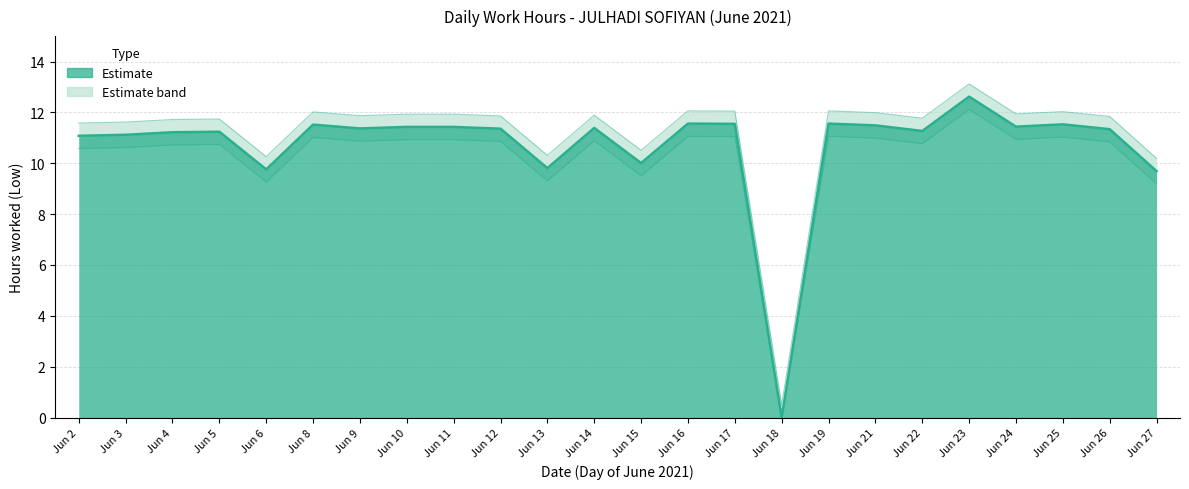

Where is Low (hours) nearest to the value 6?

Jun 27